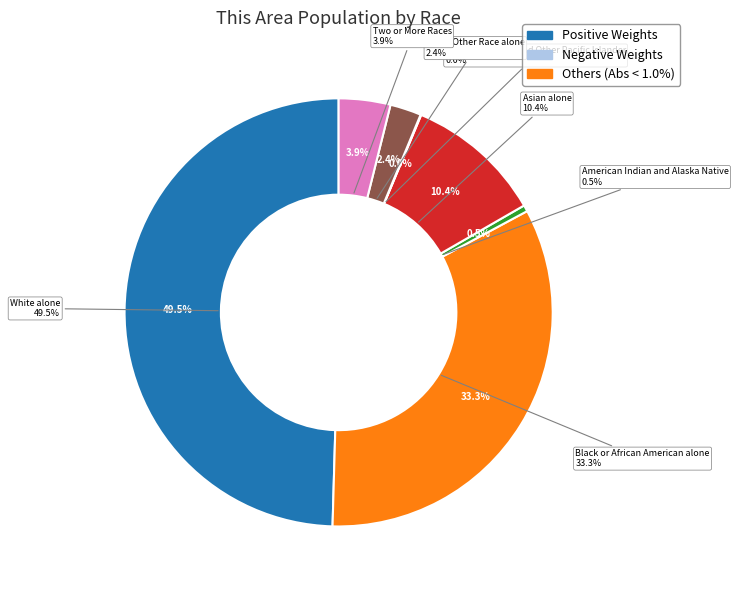

To the nearest percent, what is the combined percentage of Black or African American alone and Asian alone?

44%